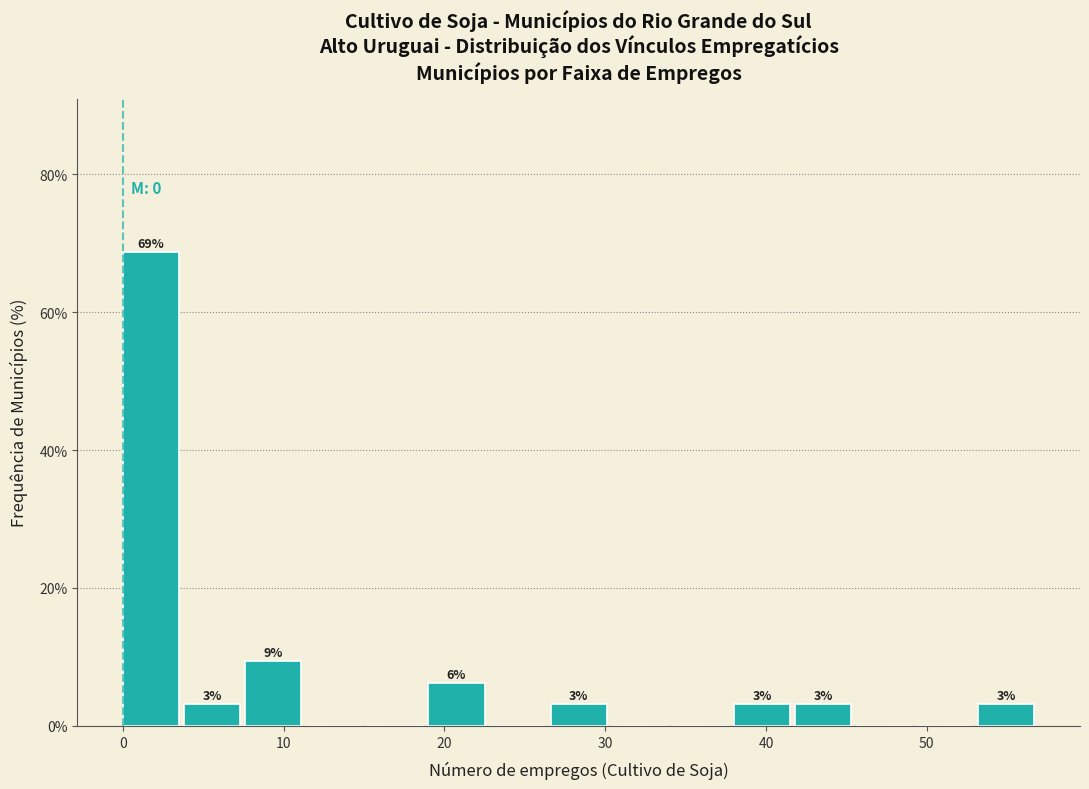

Read against the x-axis, roughly where is the centre of the tallest bar?

2